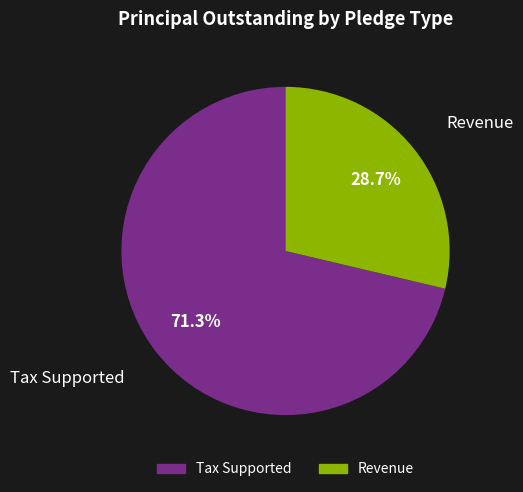

True or false: Revenue accounts for 24% of the total.

False